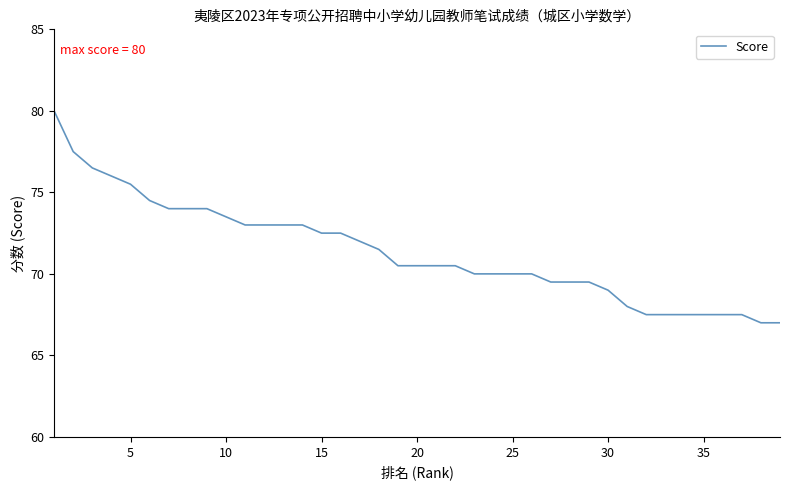

What is the difference between the maximum and minimum values?

13.0